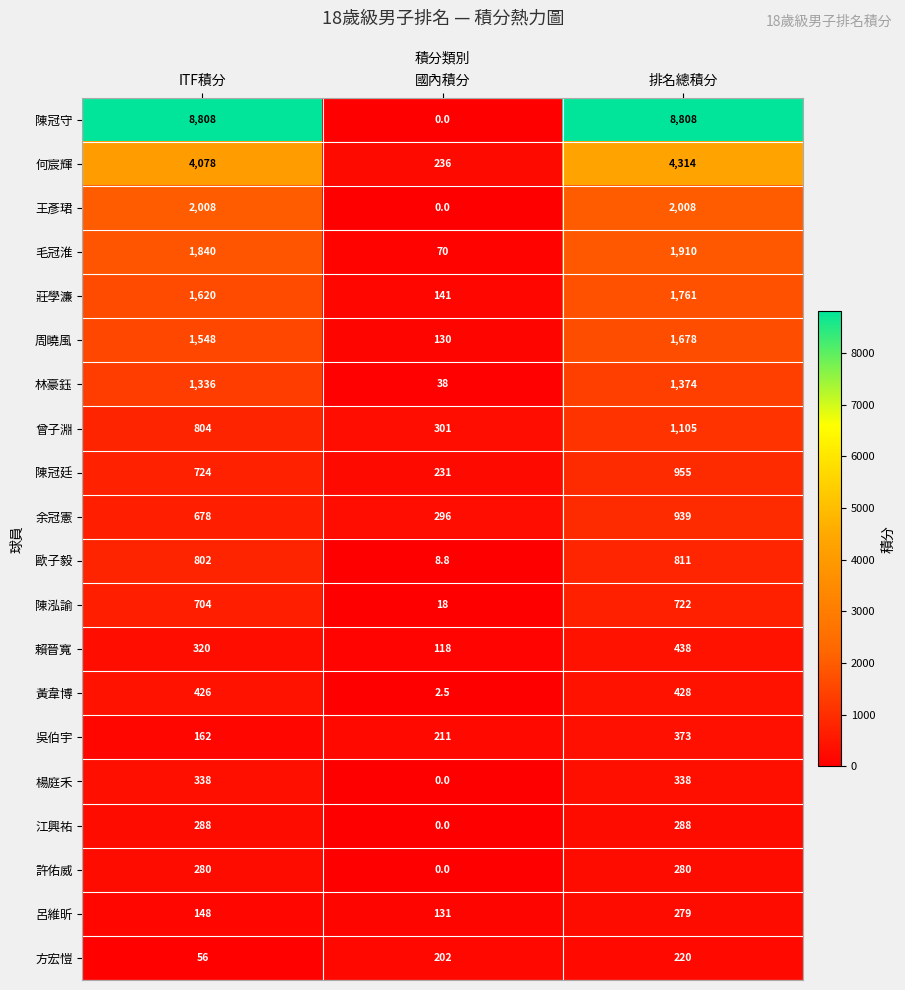

Rank the series at ITF積分 from highest to lowest value.

陳冠守, 何宸輝, 王彥珺, 毛冠淮, 莊學濂, 周曉風, 林豪鈺, 曾子淵, 歐子毅, 陳冠廷, 陳泓諭, 余冠憲, 黃韋博, 楊庭禾, 賴晉寬, 江興祐, 許佑威, 吳伯宇, 呂維昕, 方宏愷